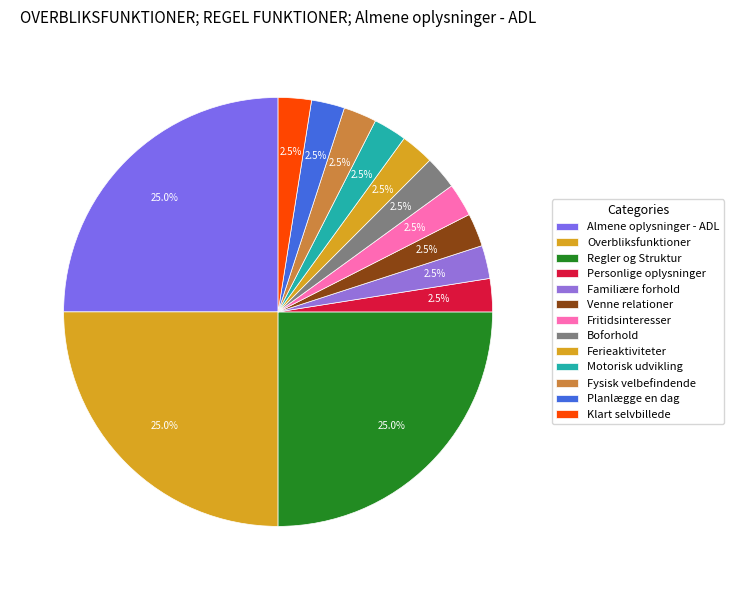

Combined, do Personlige oplysninger and Fritidsinteresser account for over 50%?

No